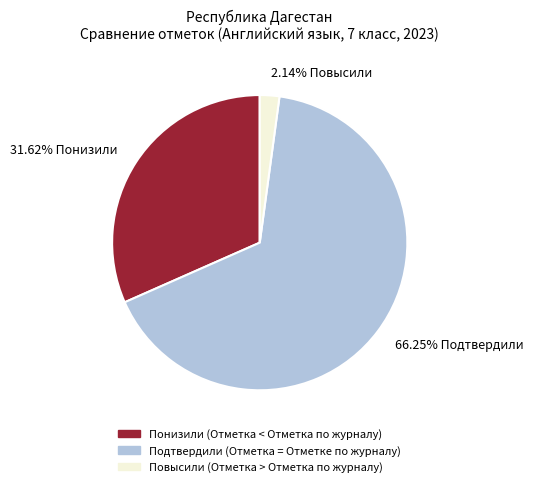

To the nearest percent, what is the difference between the 31.62% Понизили and 2.14% Повысили slice percentages?

29%